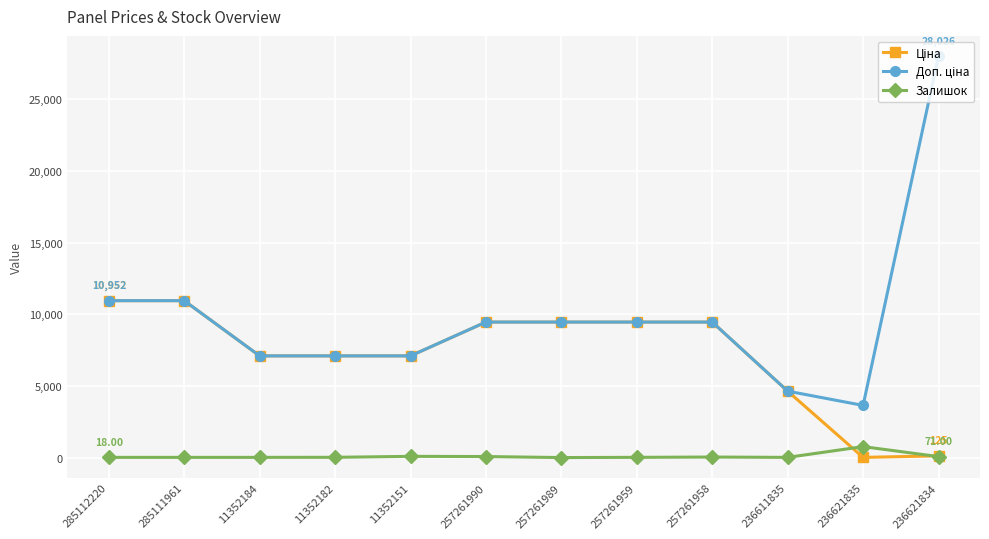

How many distinct data groups are displayed?

3